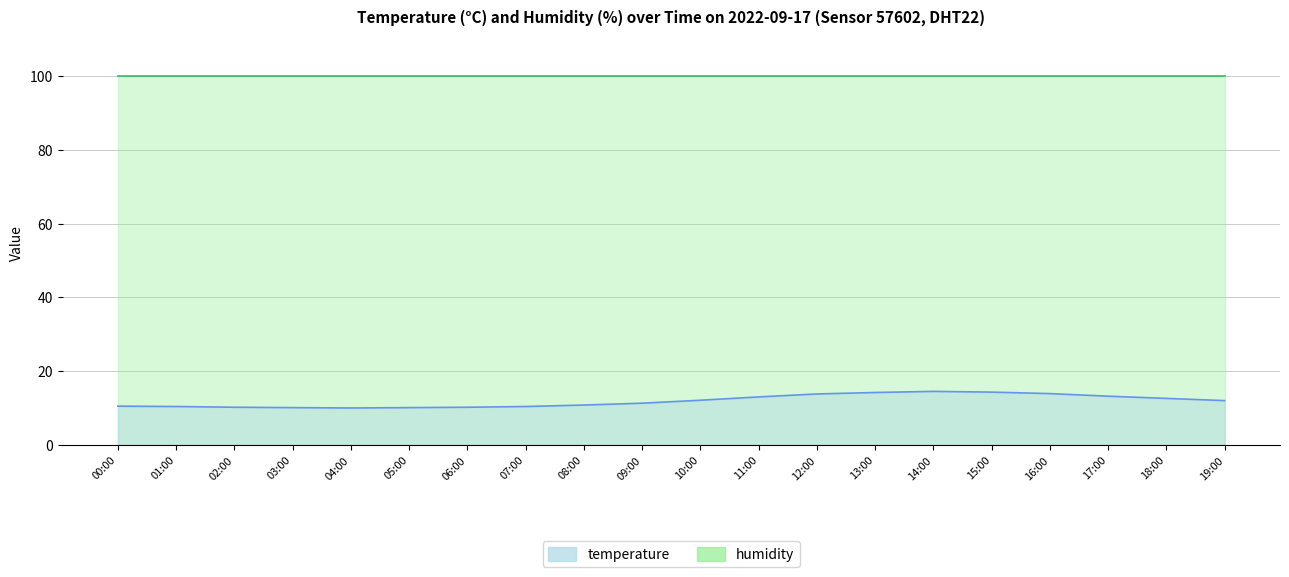

What is the difference between the maximum and second lowest values?

4.4